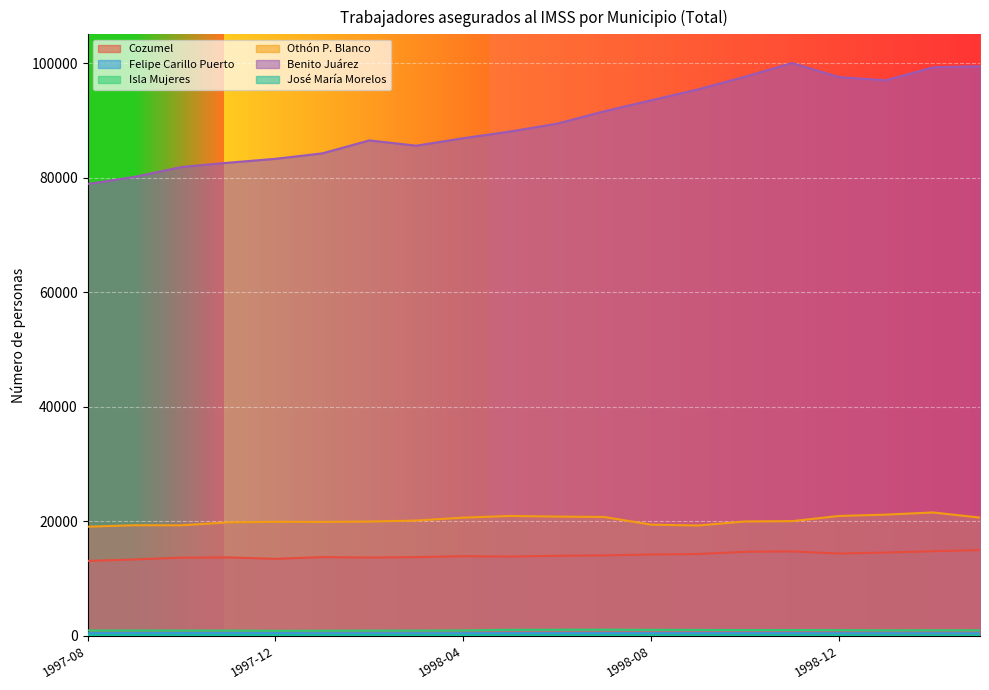

What is the difference between the maximum and minimum values in the Cozumel series?

1895